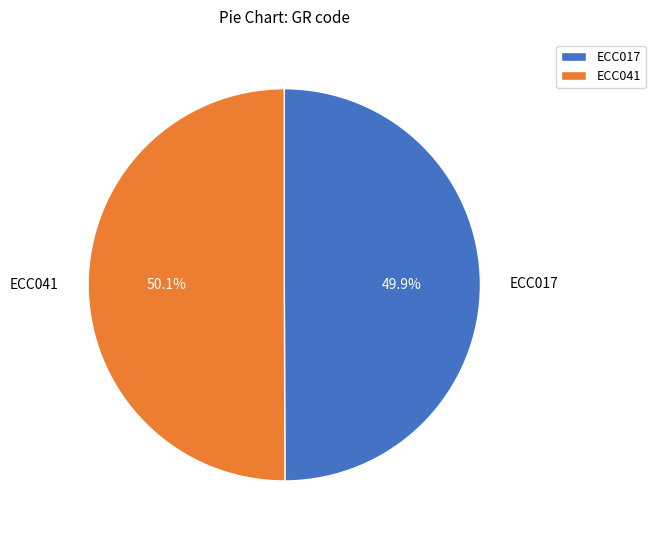

To the nearest percent, what percentage of the pie is ECC041?

50%